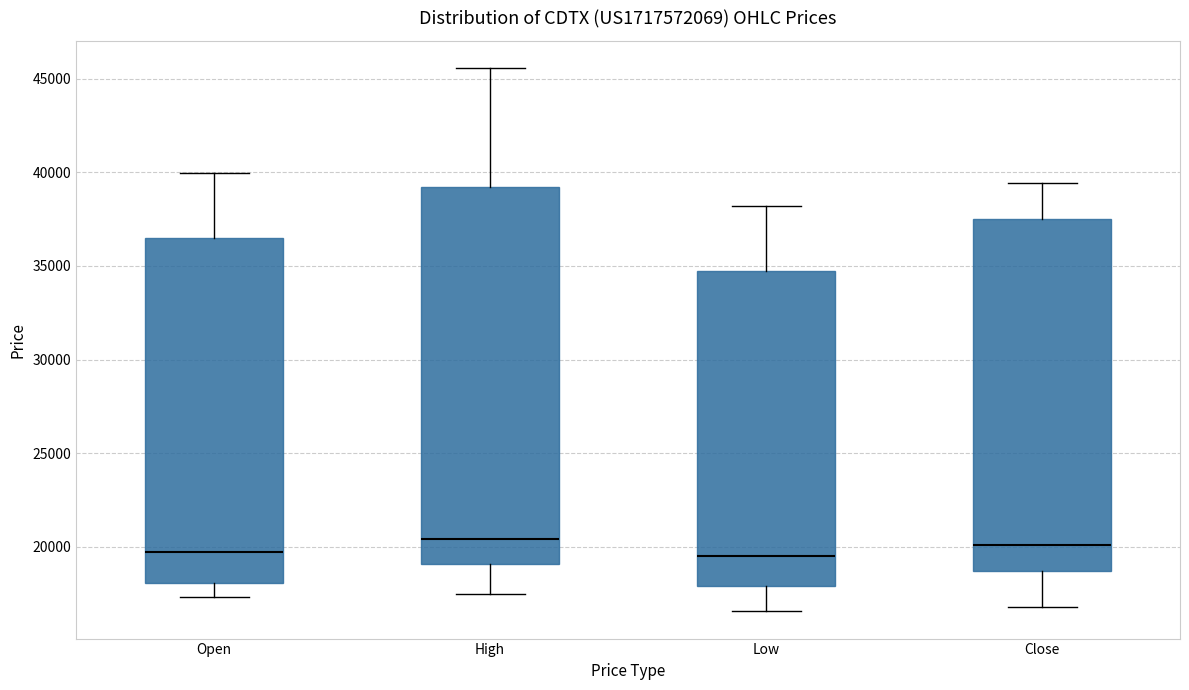

Where is the lower edge of the box for Close on the y-axis? The values are not printed on the chart, so give them approximately, as read against the axis.

18500